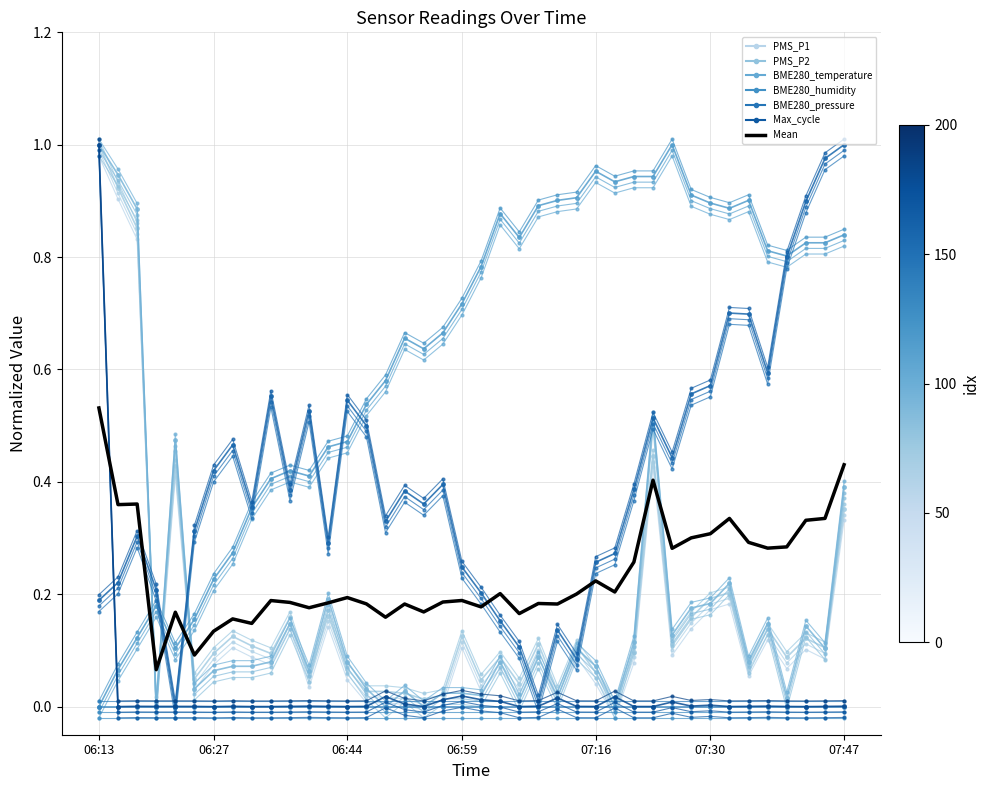

After their last crossing, which series has the higher values: BME280_temperature or PMS_P1?

BME280_temperature